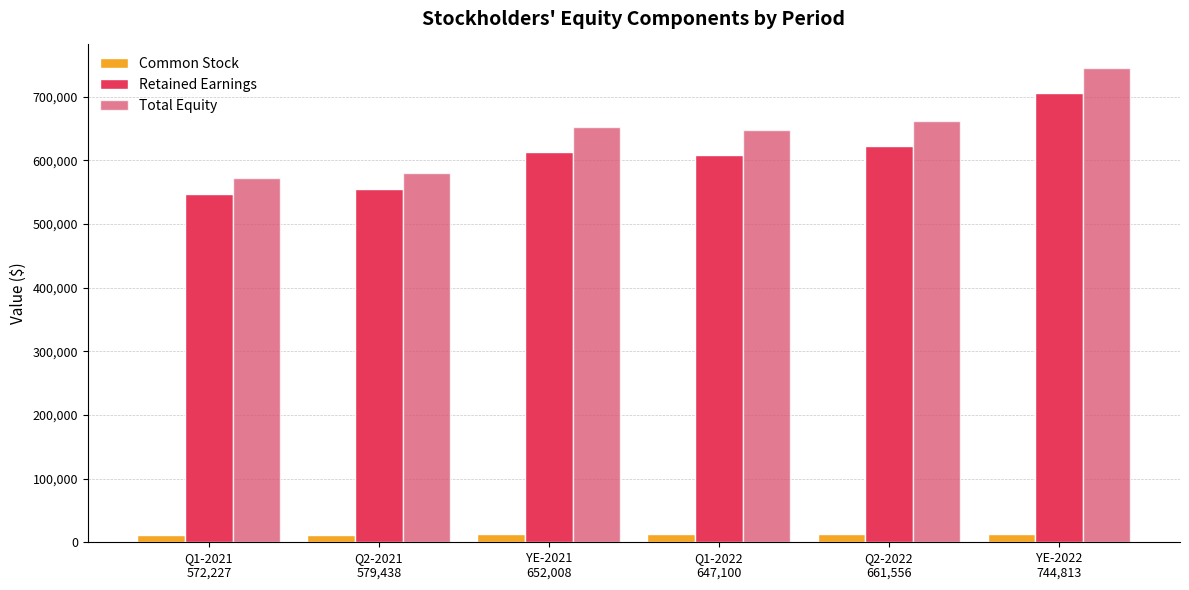

What is the spread (max minus min) of values at Q1-2021
572,227?

560075